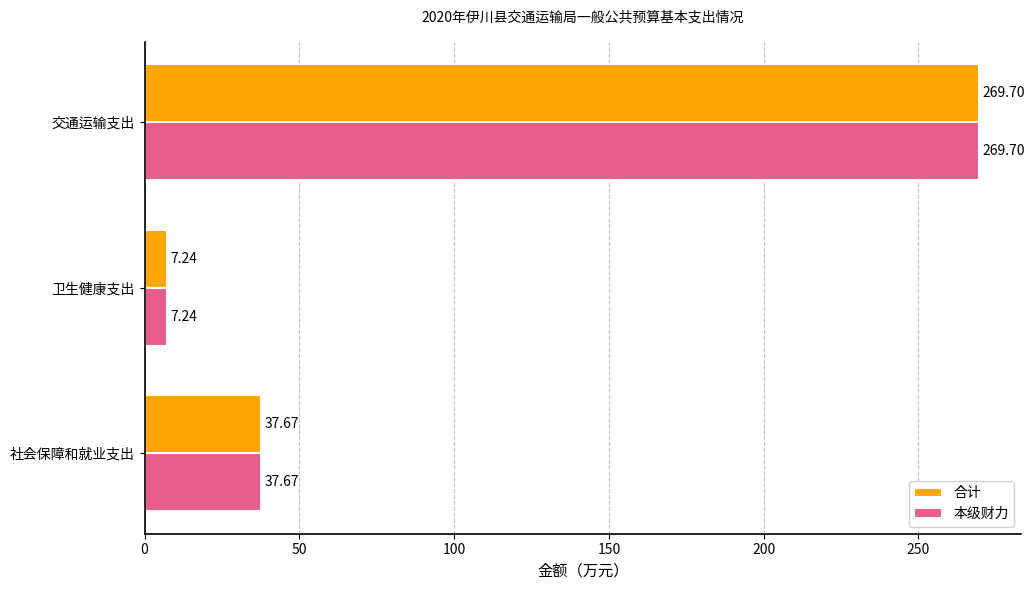

At which label is 合计 closest to 138?

社会保障和就业支出